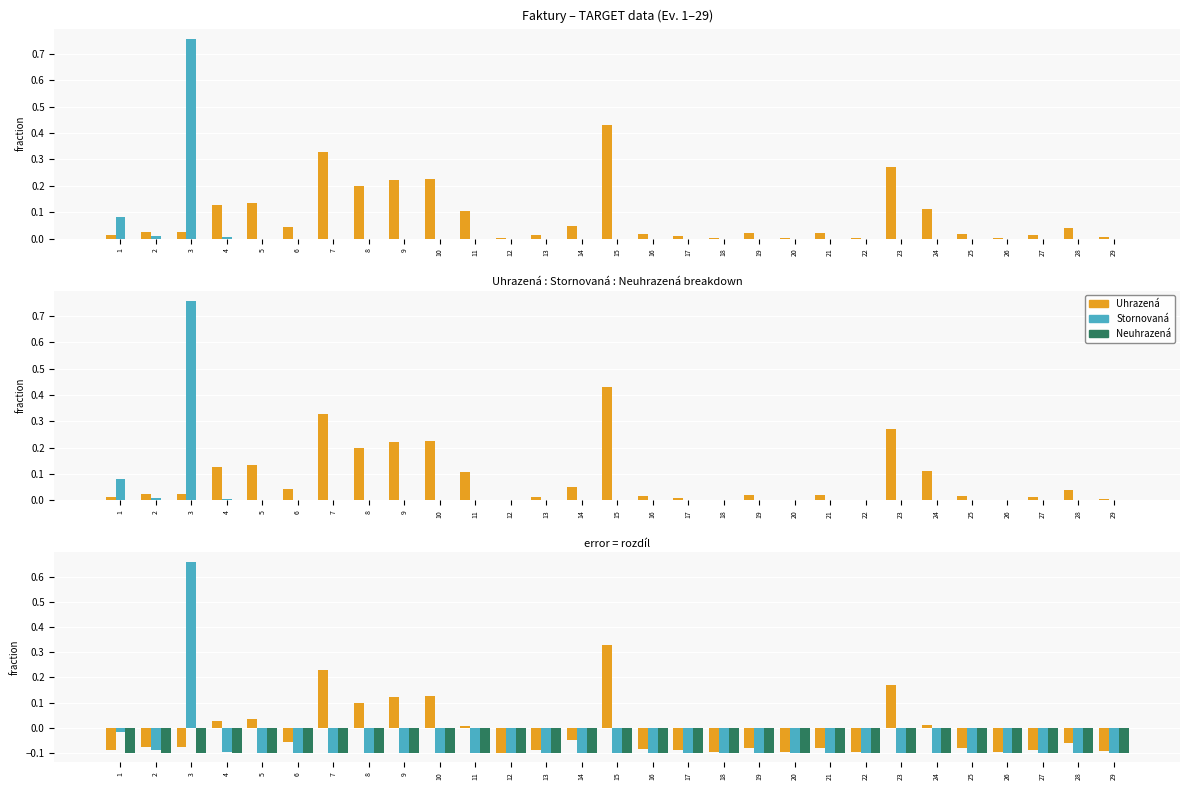

Count the number of data series in this chart.

3